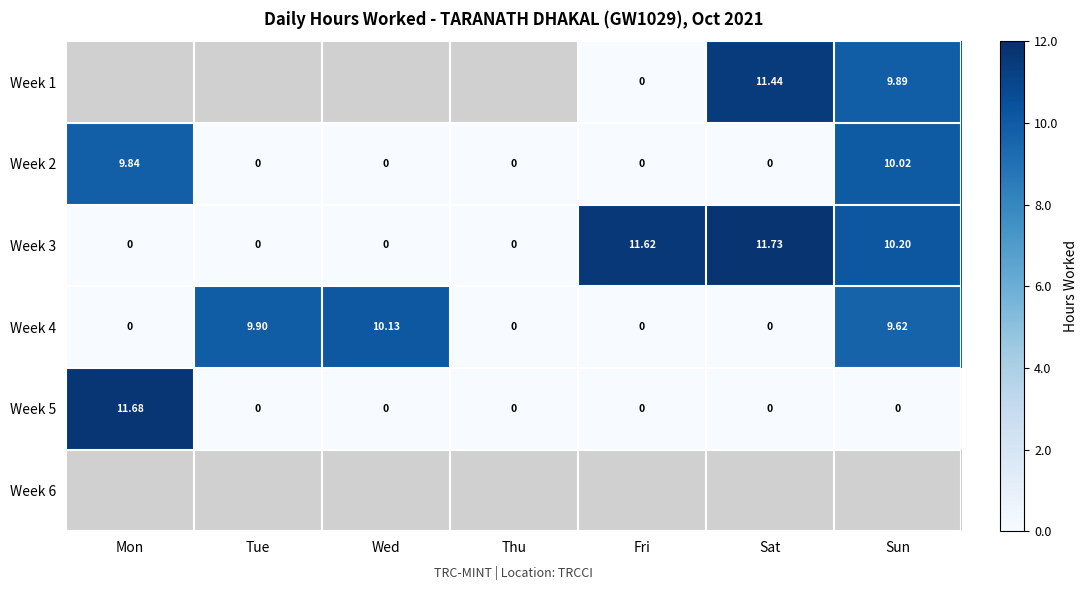

The Week 5 series shows -3.7 at Tue. True or false?

False